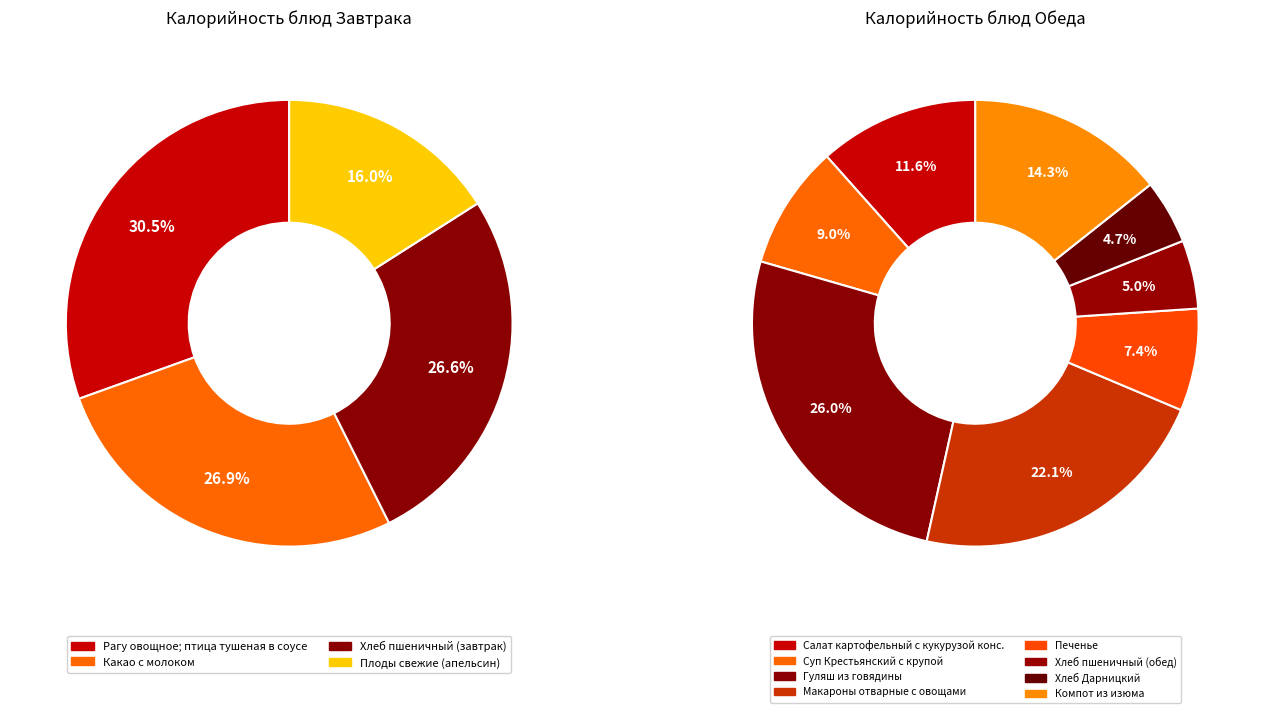

Rank the categories by Завтрак value from highest to lowest.

Рагу овощное; птица тушеная в соусе, Какао с молоком, Хлеб пшеничный (завтрак), Плоды свежие (апельсин)